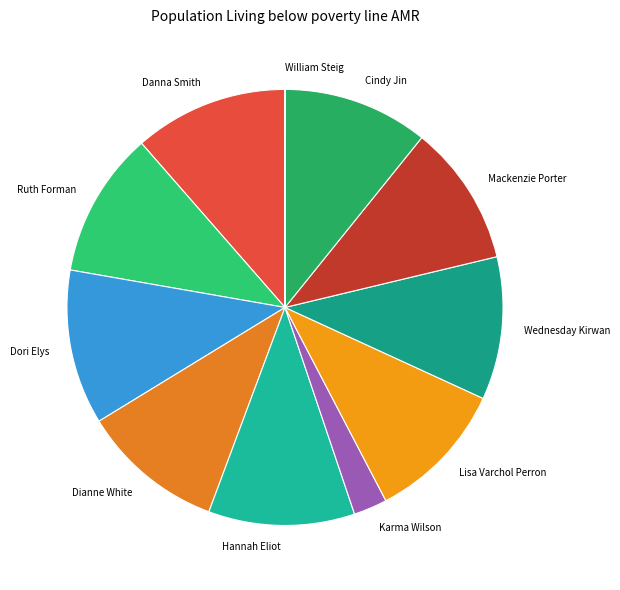

Do Cindy Jin and Karma Wilson together represent more than half of the pie?

No